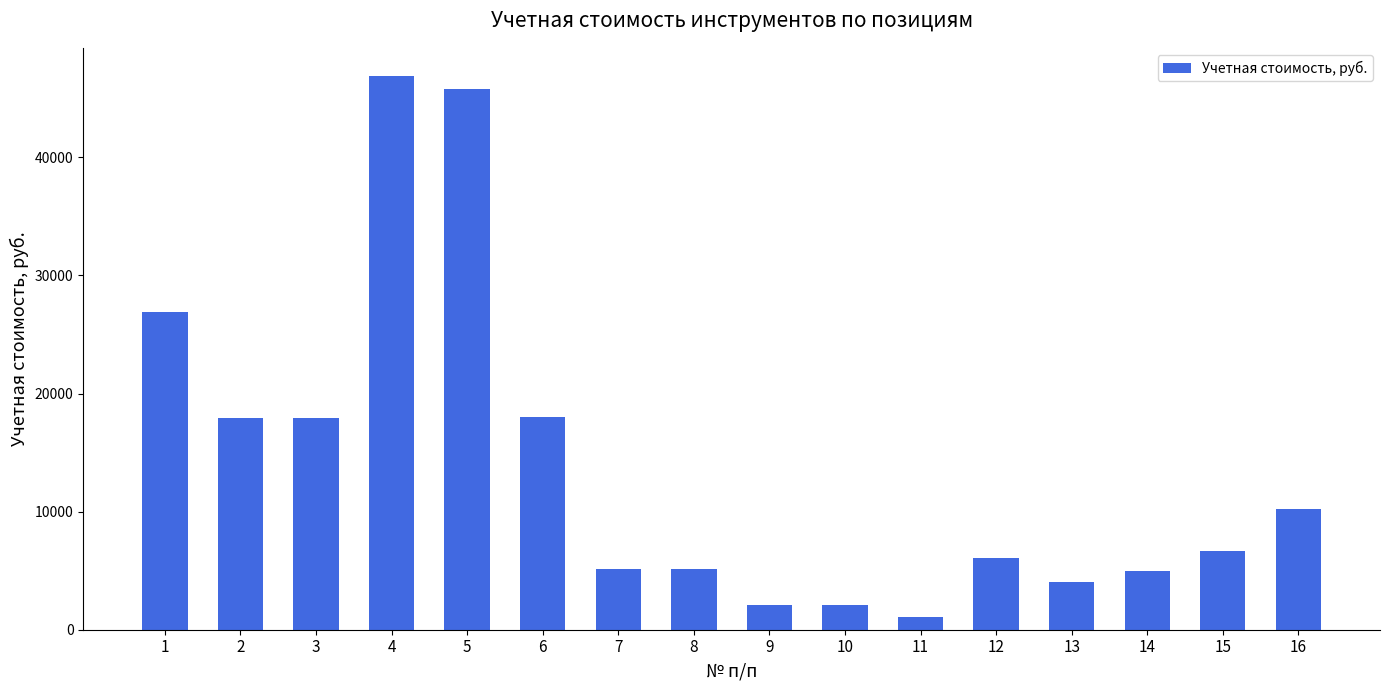

How many distinct data groups are displayed?

1